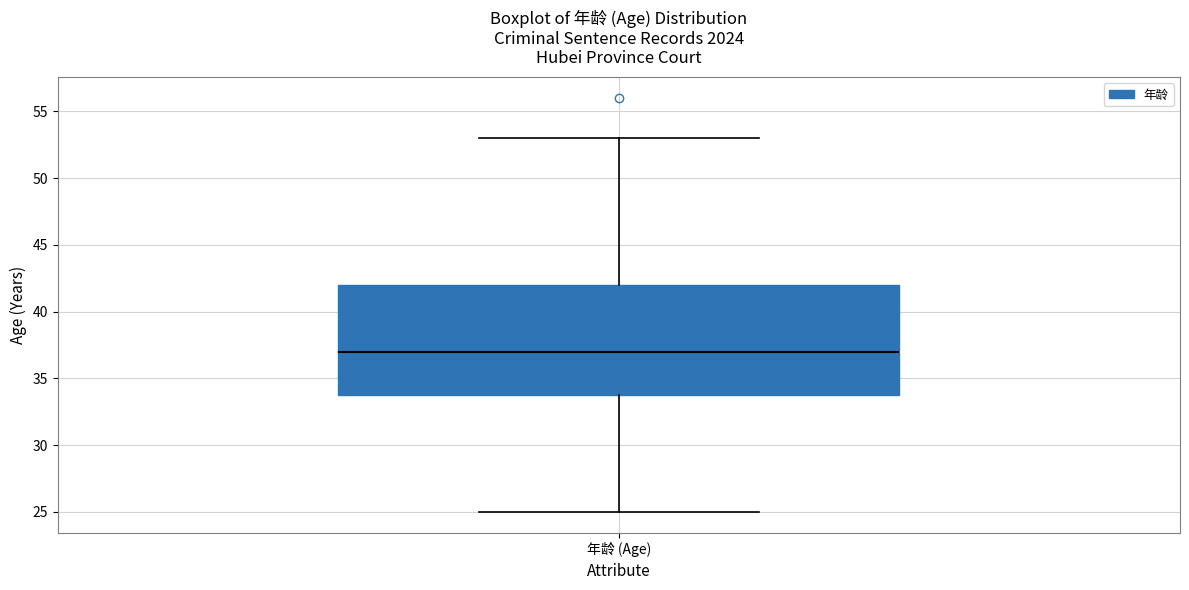

Transcribe this box plot: give where the median line is, the range the box spans, and where the two whiskers end, as read against the y-axis. The values are not printed on the chart, so give them approximately, as read against the axis.

median 37, box 34 to 42, whiskers 25 to 53